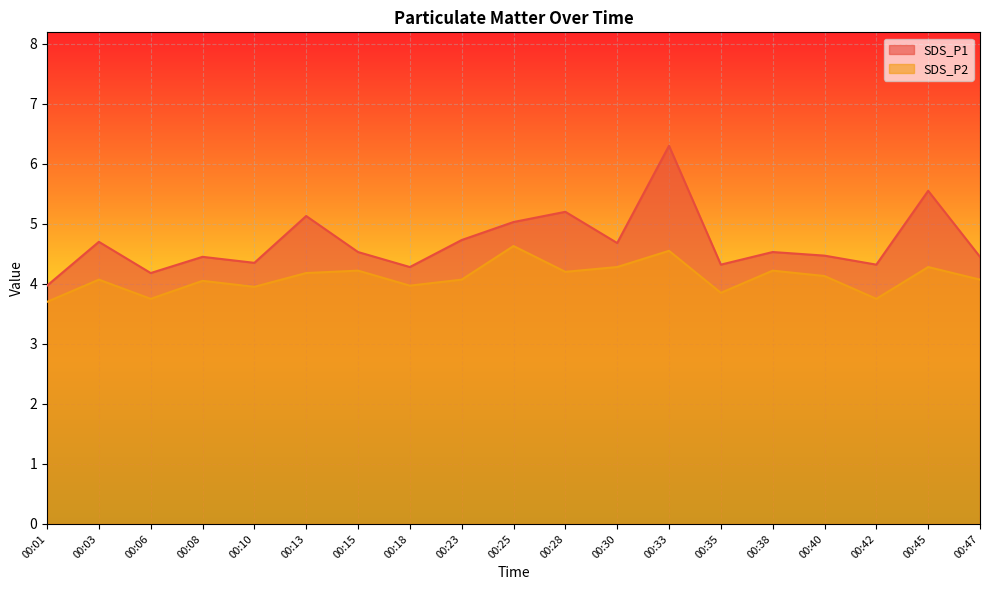

Reading right to left, extract all data points from this chart.

SDS_P1: 4.5	5.5	4.3	4.5	4.5	4.3	6.3	4.7	5.2	5.0	4.7	4.3	4.5	5.1	4.3	4.5	4.2	4.7	4.0
SDS_P2: 4.1	4.3	3.8	4.1	4.2	3.9	4.5	4.3	4.2	4.6	4.1	4.0	4.2	4.2	4.0	4.0	3.8	4.1	3.7